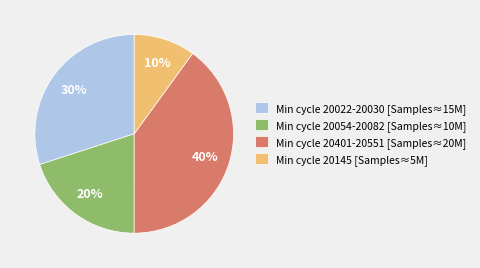

Is the sum of Min cycle 20401-20551 [Samples≈20M] and Min cycle 20054-20082 [Samples≈10M] greater than half?

Yes